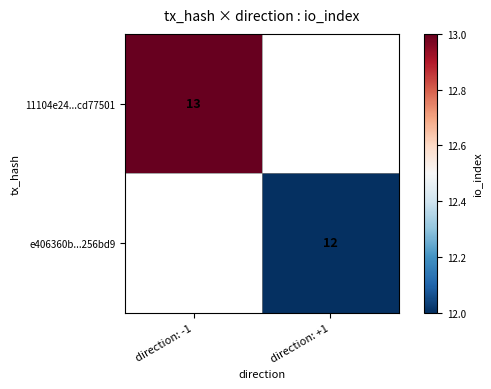

The value of e406360b...256bd9 at direction: +1 is 17.2. True or false?

False